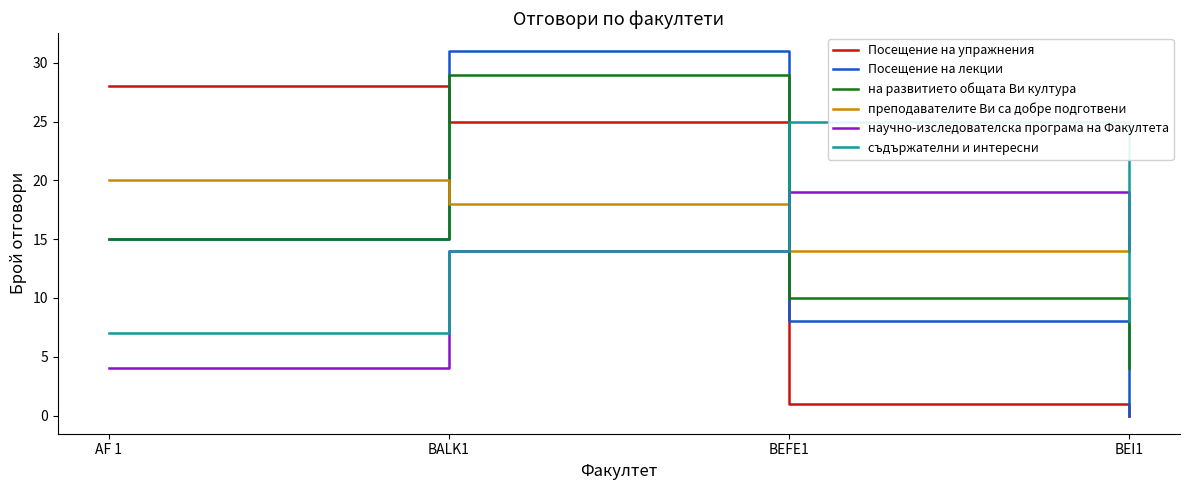

What is the difference between the highest and lowest values at BEI1?

15